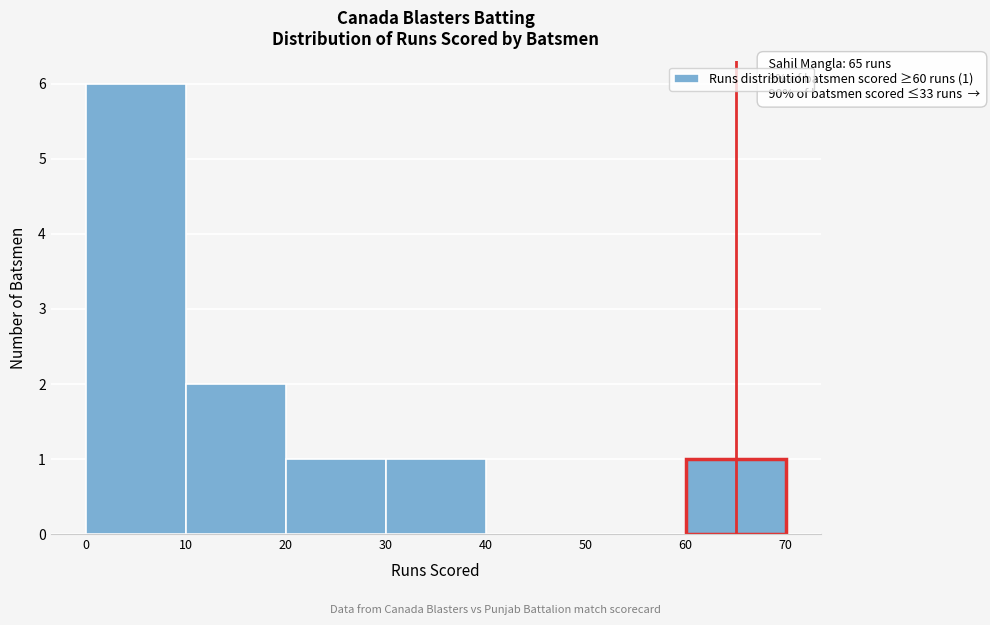

Which range on the x-axis has the tallest bar?

0 to 10